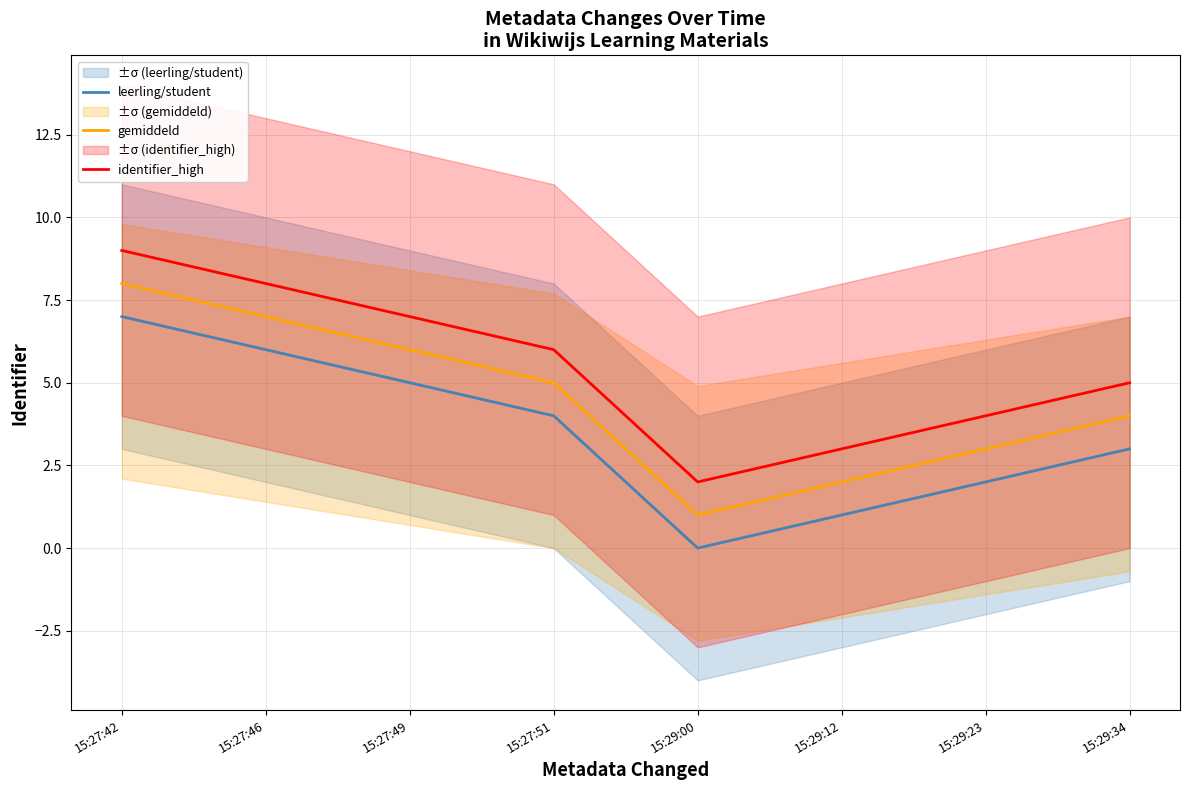

At which category does leerling/student reach its first local valley?

15:29:00